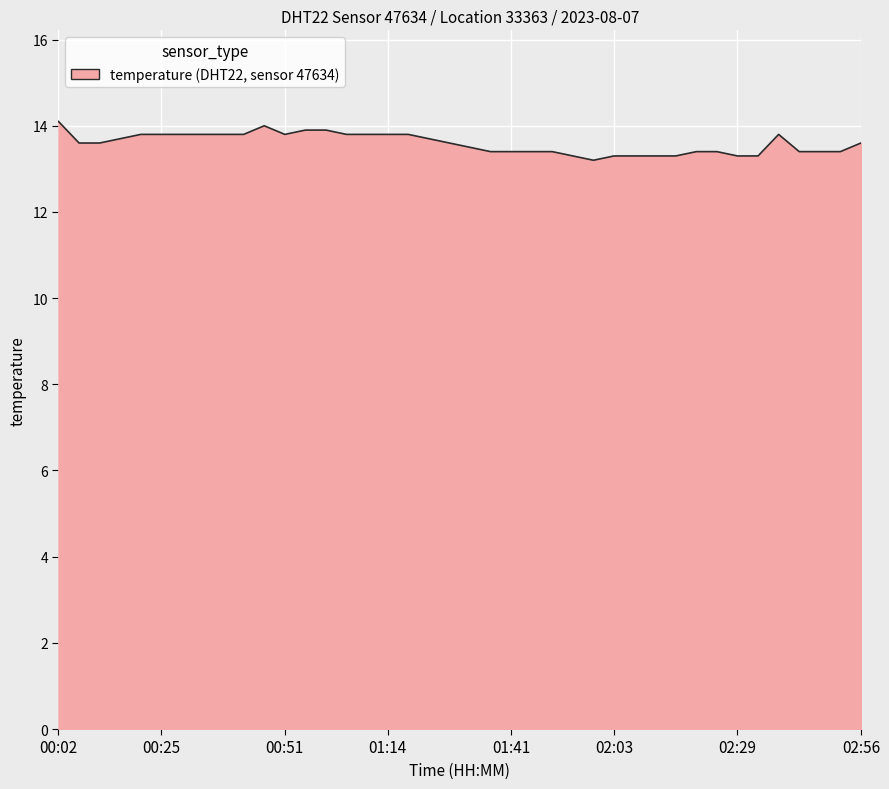

Reading left to right, extract all data points from this chart.

14.1	13.6	13.6	13.7	13.8	13.8	13.8	13.8	13.8	13.8	14.0	13.8	13.9	13.9	13.8	13.8	13.8	13.8	13.7	13.6	13.5	13.4	13.4	13.4	13.4	13.3	13.2	13.3	13.3	13.3	13.3	13.4	13.4	13.3	13.3	13.8	13.4	13.4	13.4	13.6